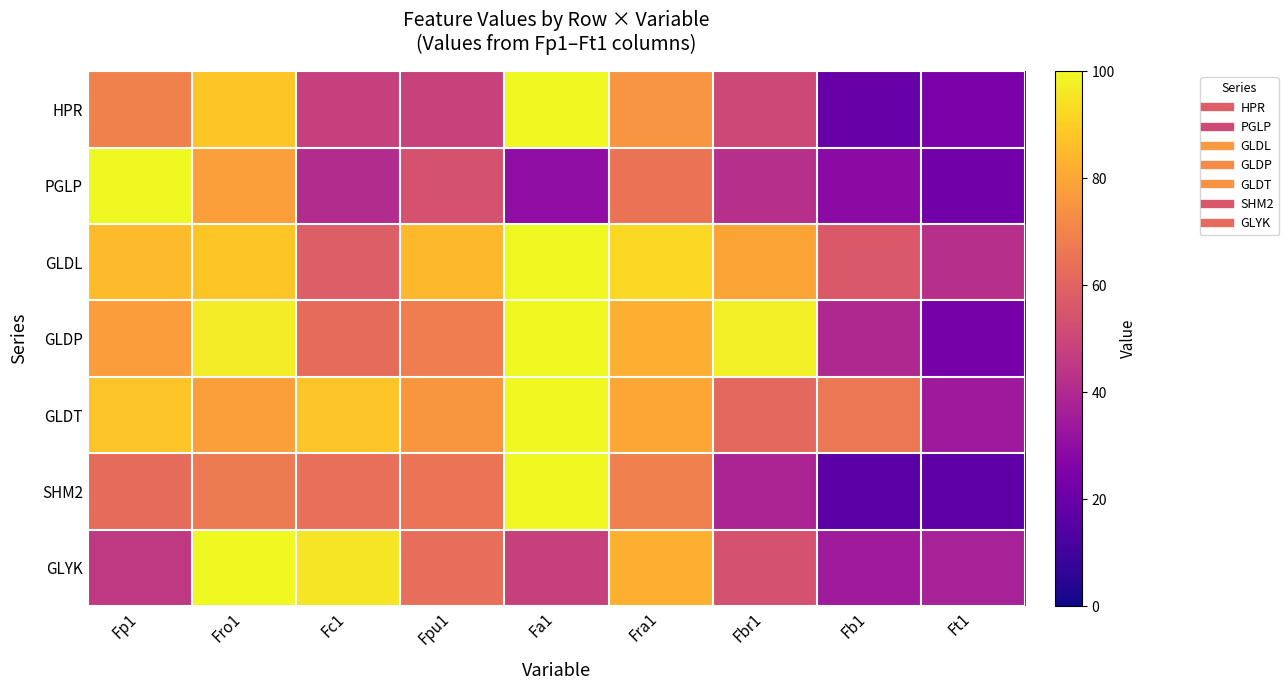

At which category is the sum across all series the highest?

Fro1